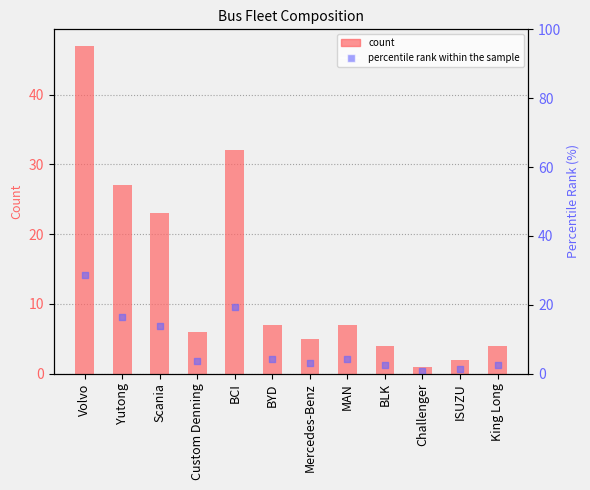

Which series has the largest total across all categories?

count